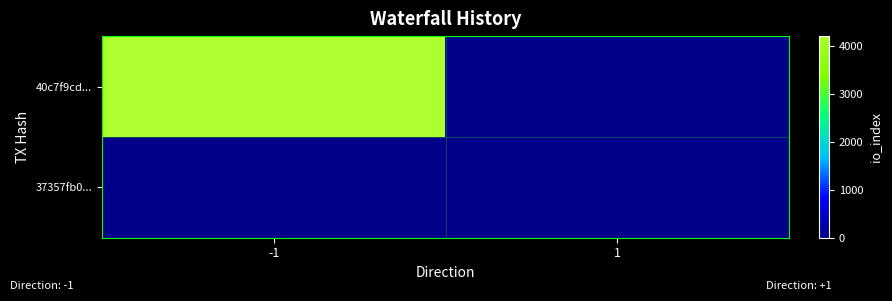

Reading left to right, transcribe all the data shown in this chart.

40c7f9cd...: -1=4210	1=0
37357fb0...: -1=0	1=0